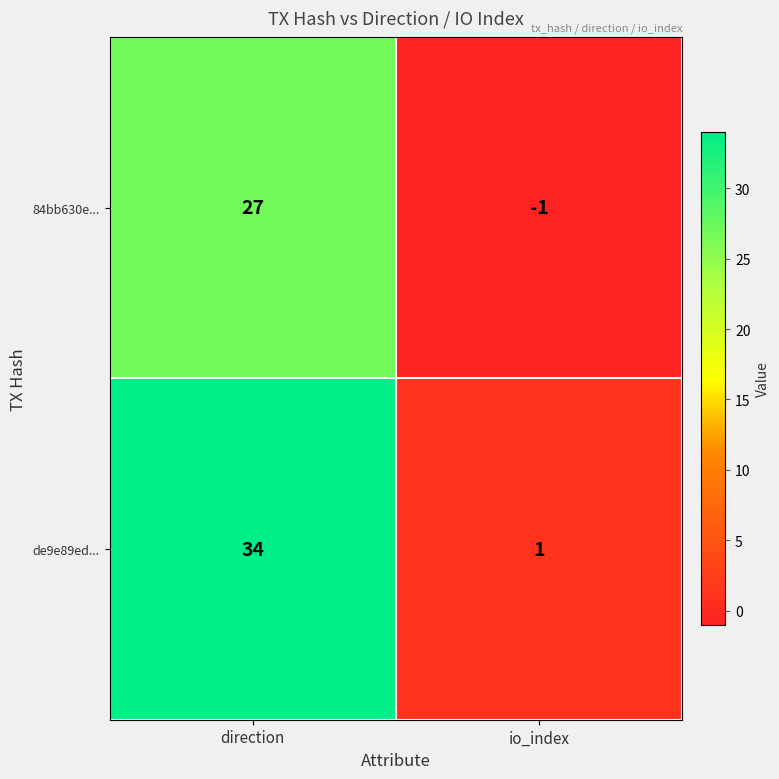

How many categories are shown in the chart?

2